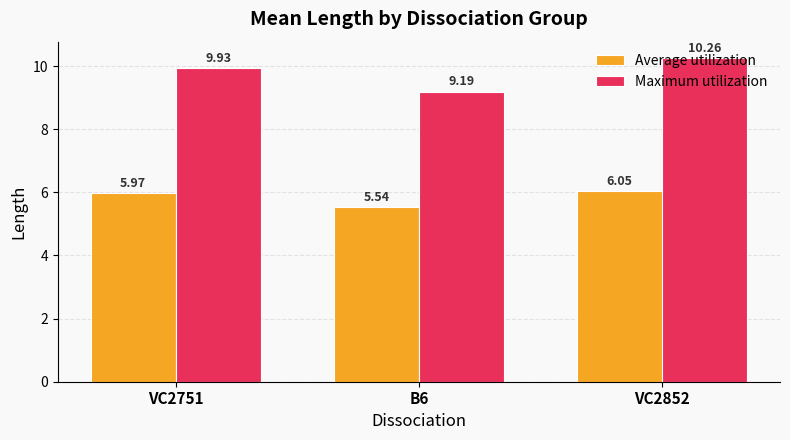

Which series changed the most between VC2751 and B6?

Maximum utilization